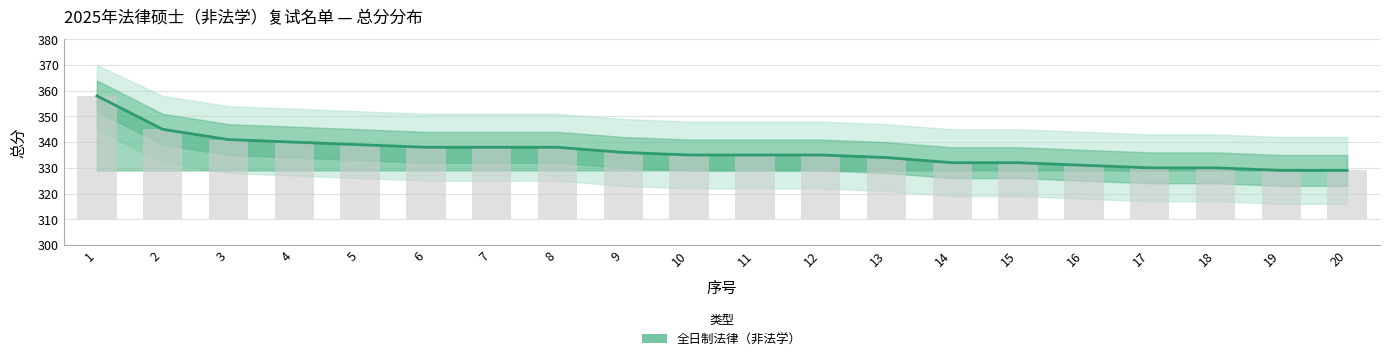

List the labels in order of value, largest first.

1, 2, 3, 4, 5, 6, 7, 8, 9, 10, 11, 12, 13, 14, 15, 16, 17, 18, 19, 20